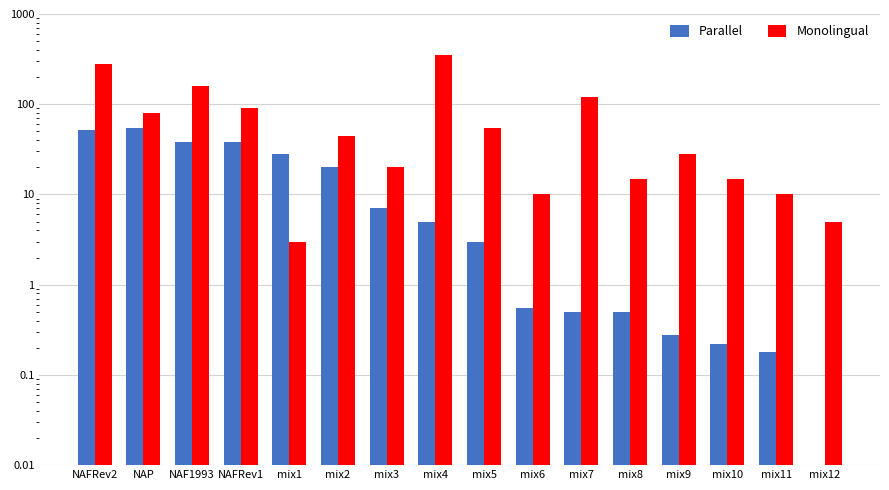

Reading left to right, extract all data points from this chart.

Parallel: 52.0	55.0	38.0	38.0	28.0	20.0	7.0	5.0	3.0	0.6	0.5	0.5	0.3	0.2	0.2	0.0
Monolingual: 280.0	80.0	160.0	90.0	3.0	45.0	20.0	350.0	55.0	10.0	120.0	15.0	28.0	15.0	10.0	5.0